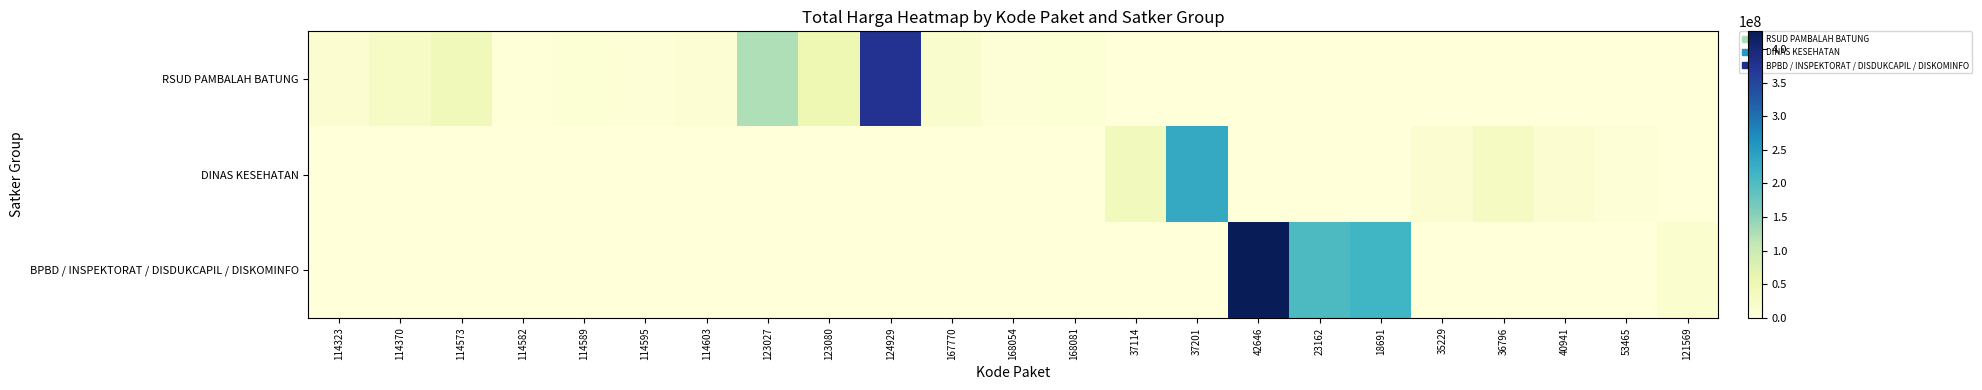

At which category does the chart reach its minimum across all series?

37114